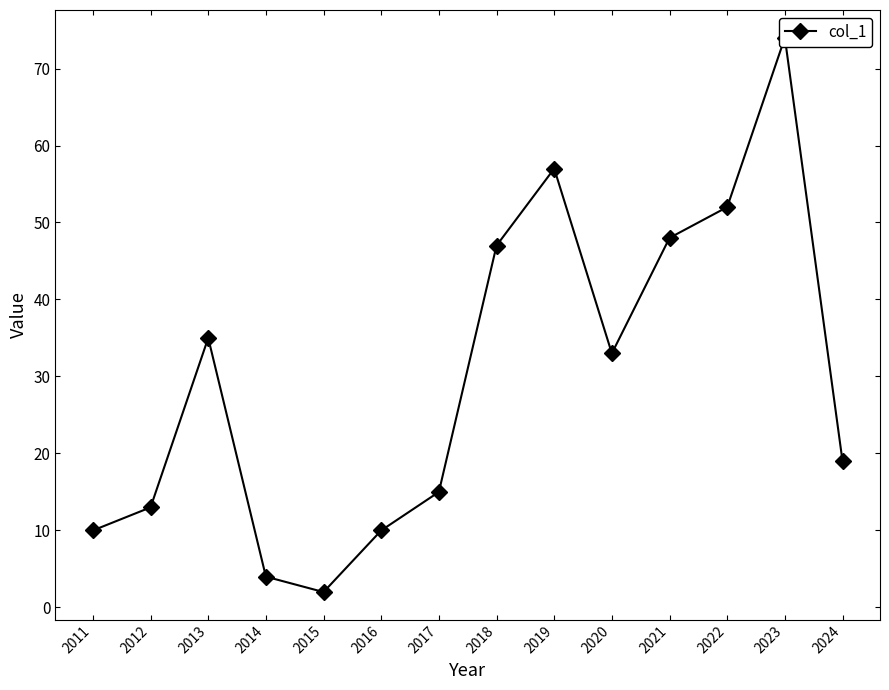

What is the average value?

30